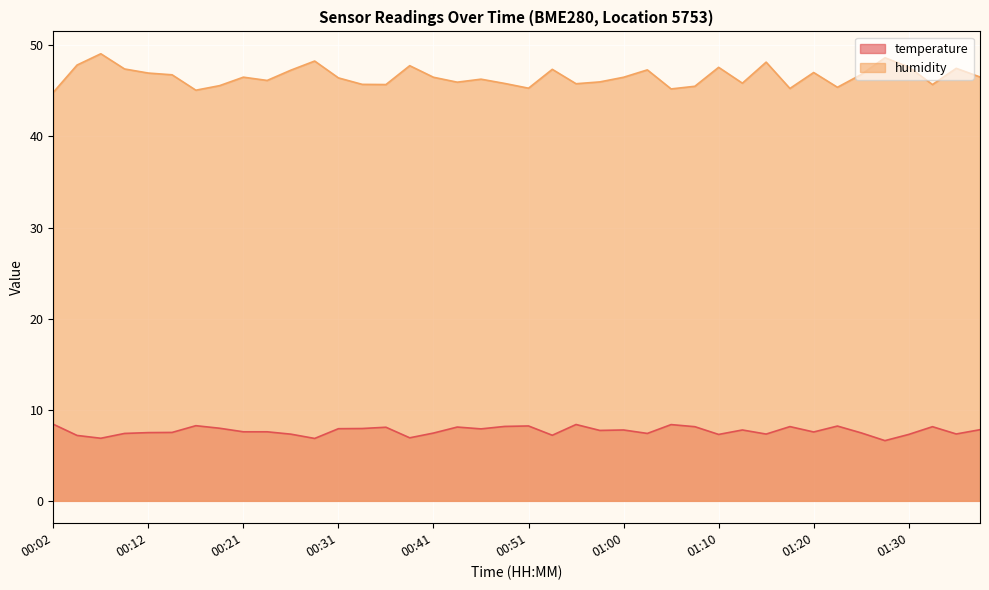

In humidity, how many points are higher than both neighbors (excluding endpoints)?

12